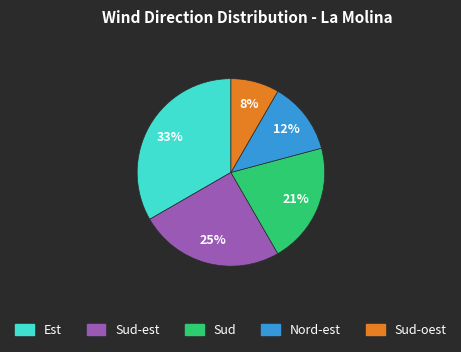

To the nearest percent, what is the average slice percentage?

20%